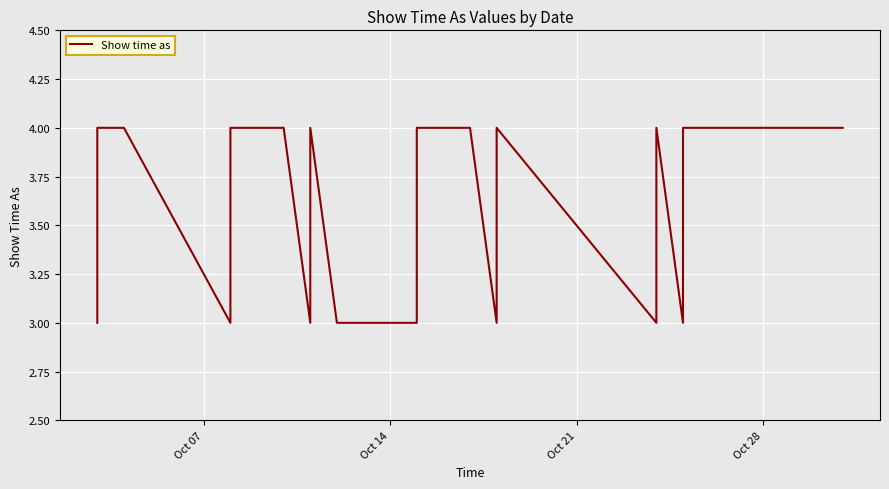

The chart shows a value of 5 at 27. True or false?

False